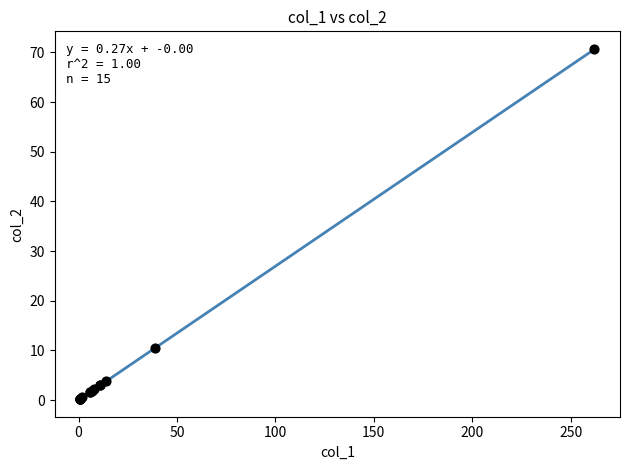

What Y value in the scatter plot is closest to 35?

10.5